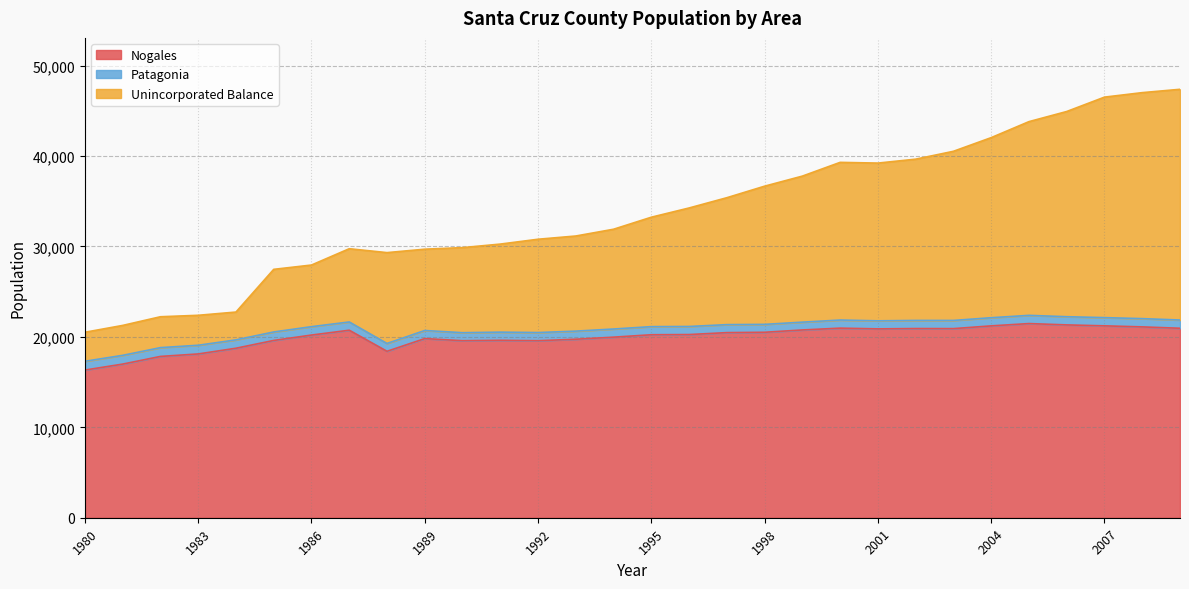

At which label does Unincorporated Balance reach its peak?

2009